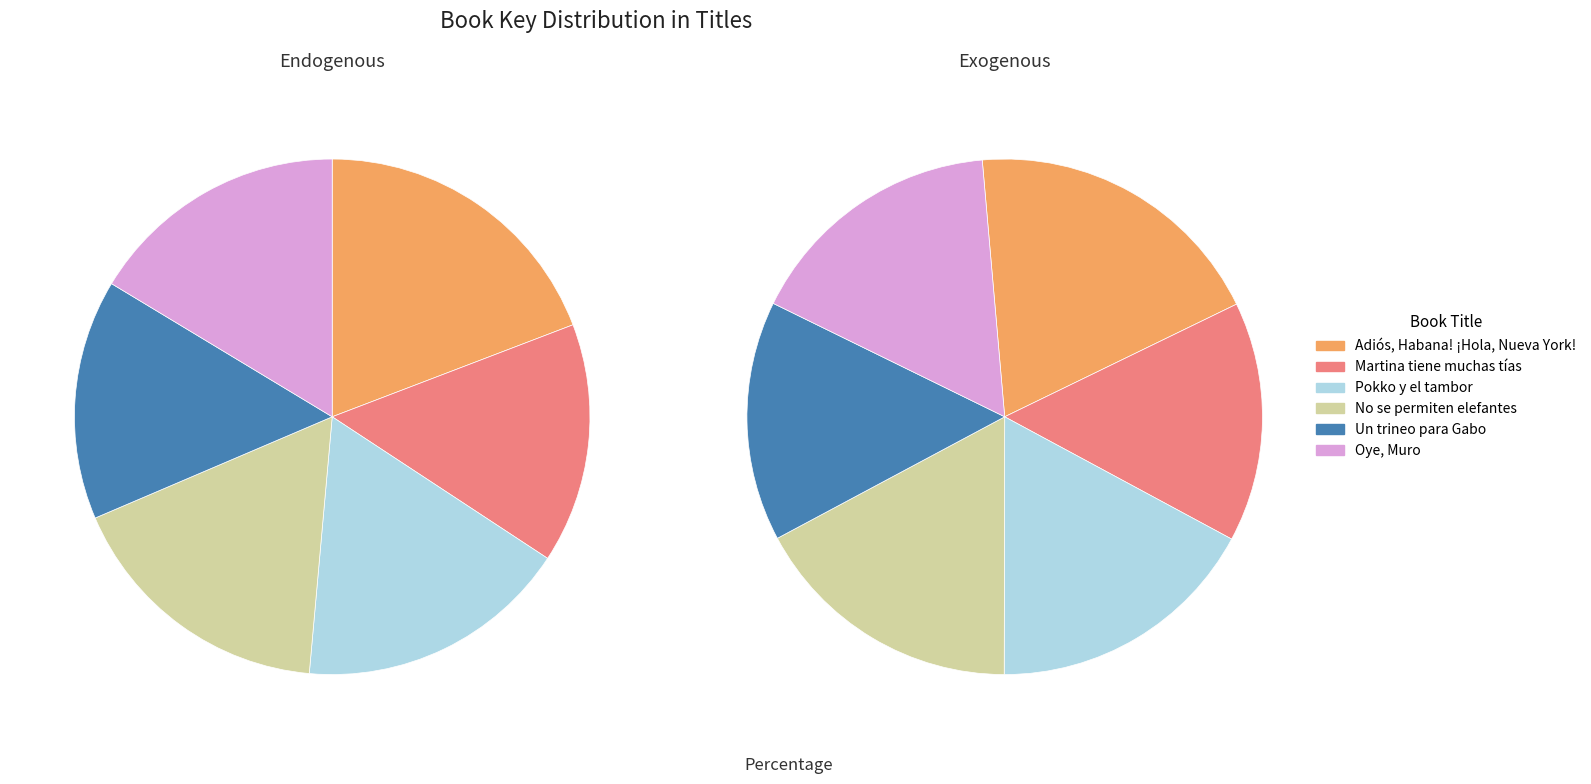

To the nearest percent, what is the difference between the largest and smallest slice percentages?

4%